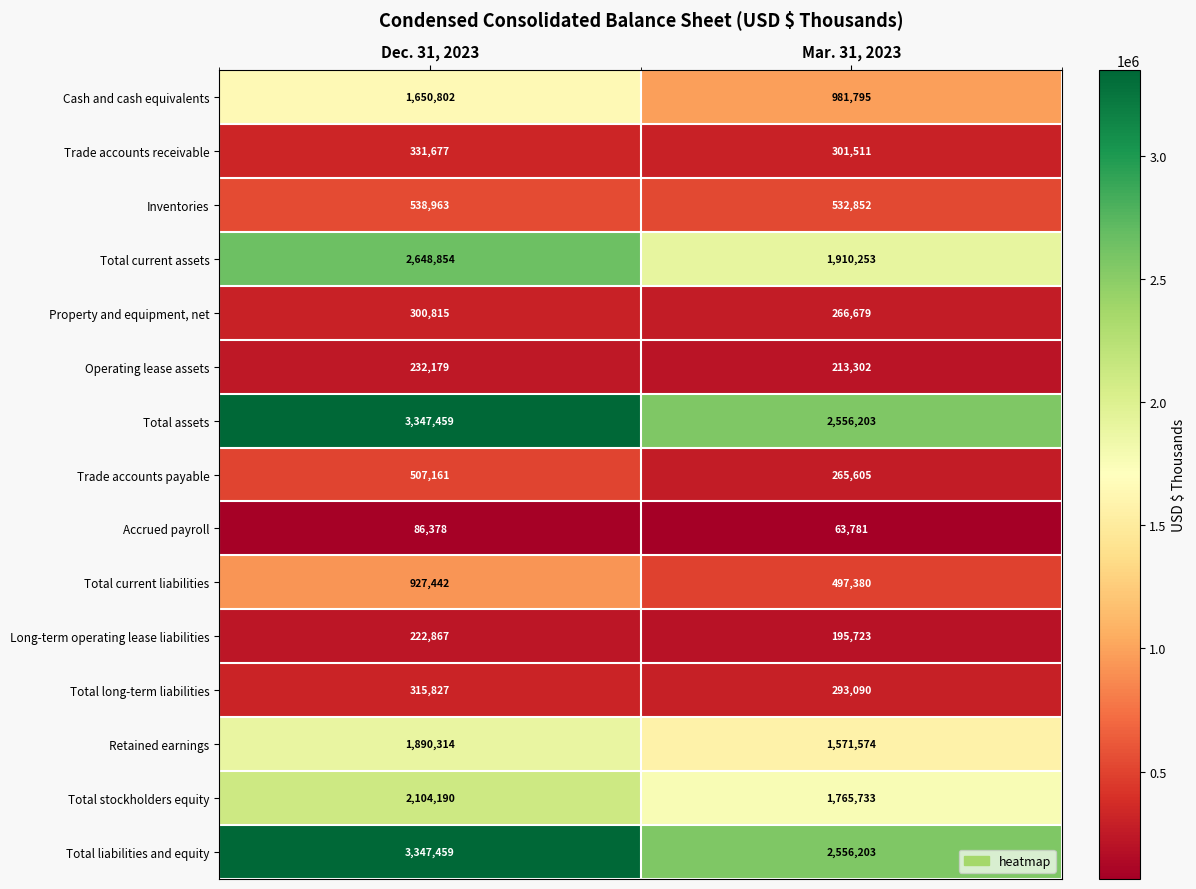

Count the number of categories in the chart.

2